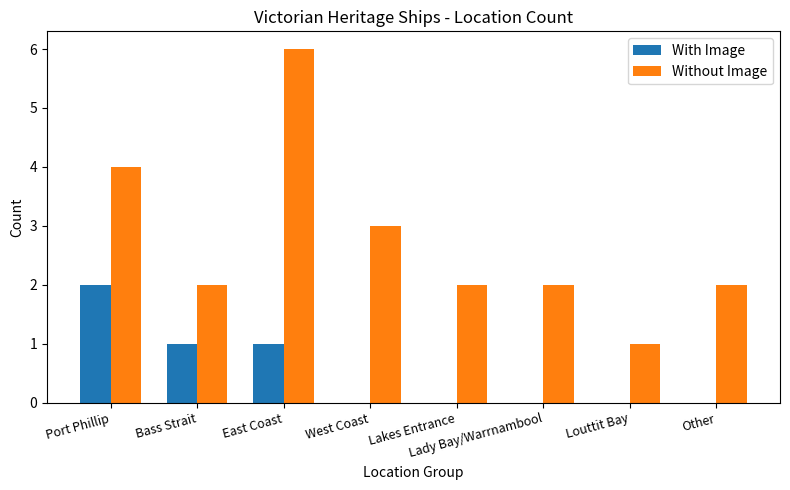

The value of Without Image at West Coast is 2. True or false?

False